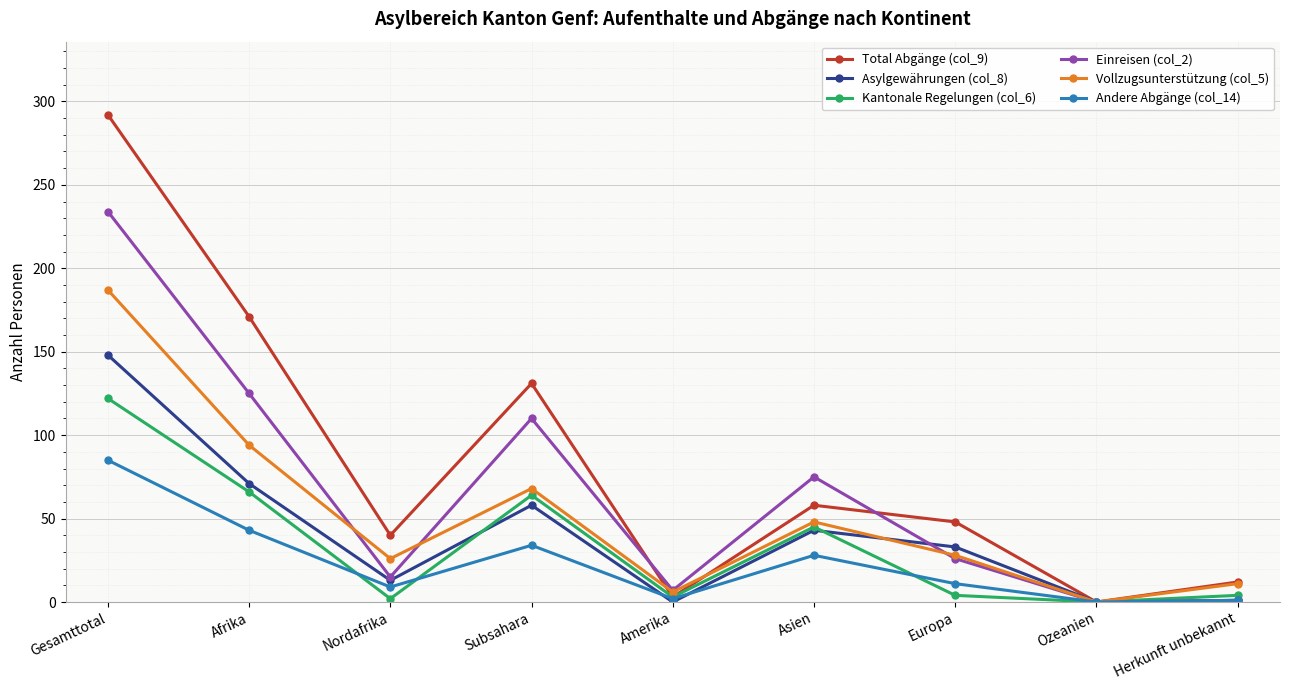

Rank the series by their maximum value, from highest to lowest.

Total Abgänge (col_9), Einreisen (col_2), Vollzugsunterstützung (col_5), Asylgewährungen (col_8), Kantonale Regelungen (col_6), Andere Abgänge (col_14)